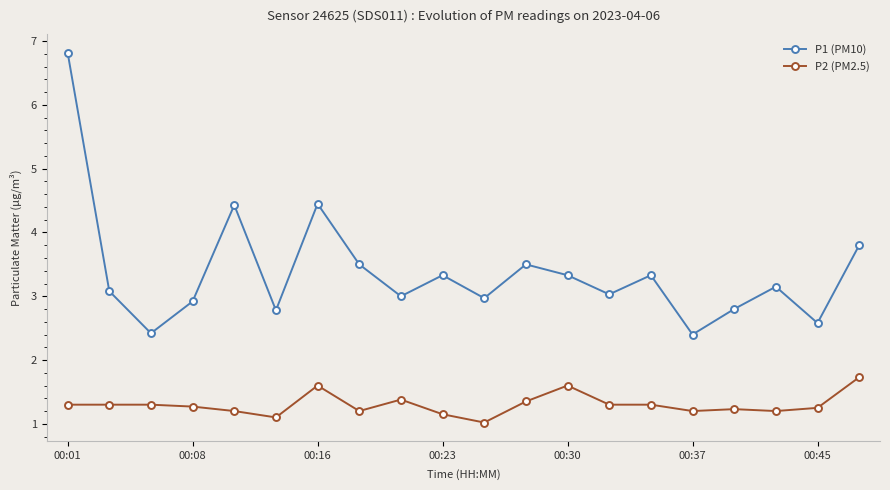

What is the minimum value for P2 (PM2.5)?

1.0